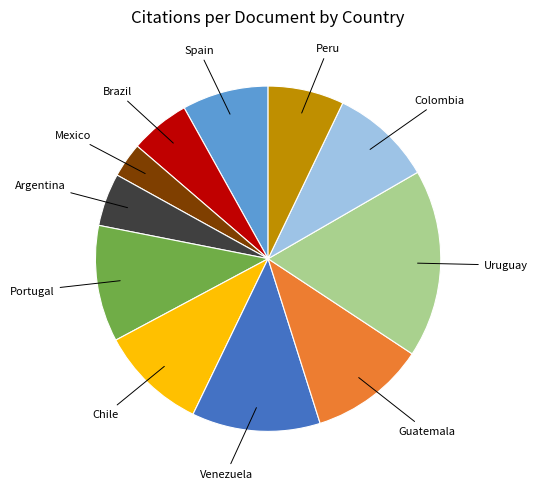

Does any single category account for the majority?

No